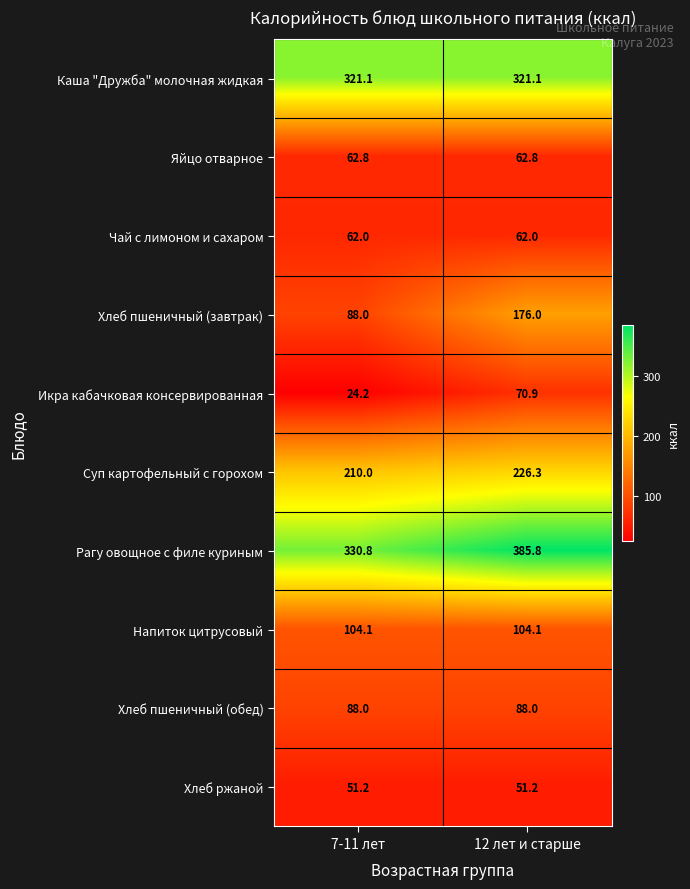

What is the sum of all Чай с лимоном и сахаром values?

124.0